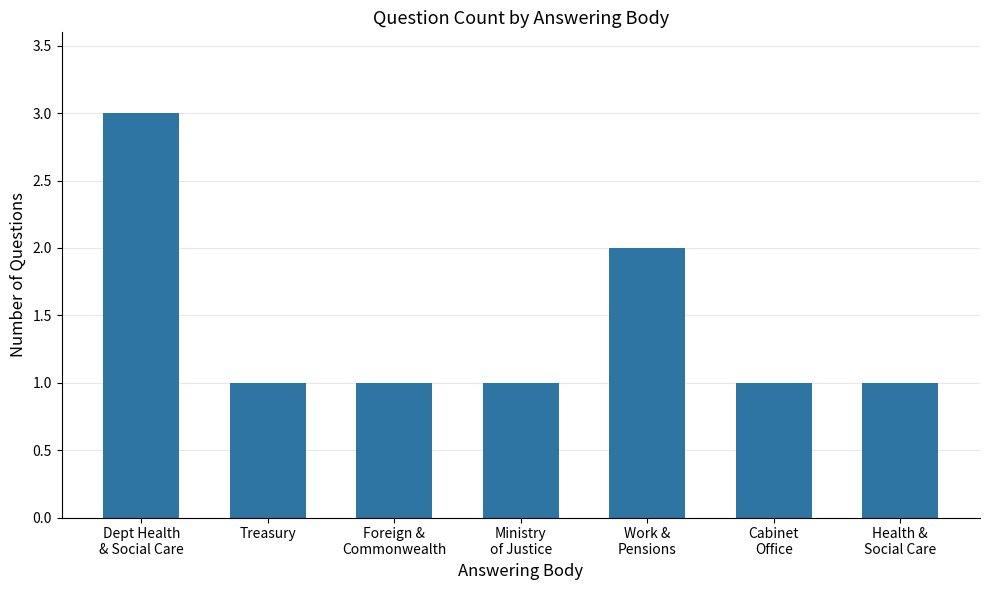

At which category does the chart reach its peak across all series?

Dept Health
& Social Care